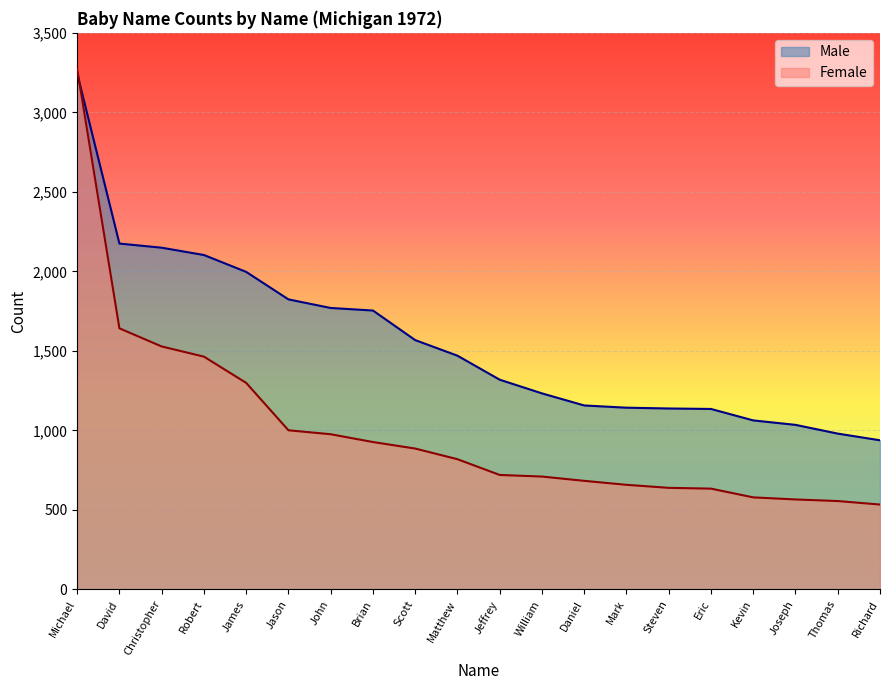

Reading left to right, list all the values displayed in this chart.

Male: 3246	2175	2149	2103	1997	1824	1770	1754	1568	1470	1319	1233	1157	1143	1138	1135	1063	1035	980	938
Female: 3274	1642	1528	1464	1299	1001	976	927	886	819	720	710	683	658	639	634	579	566	556	534